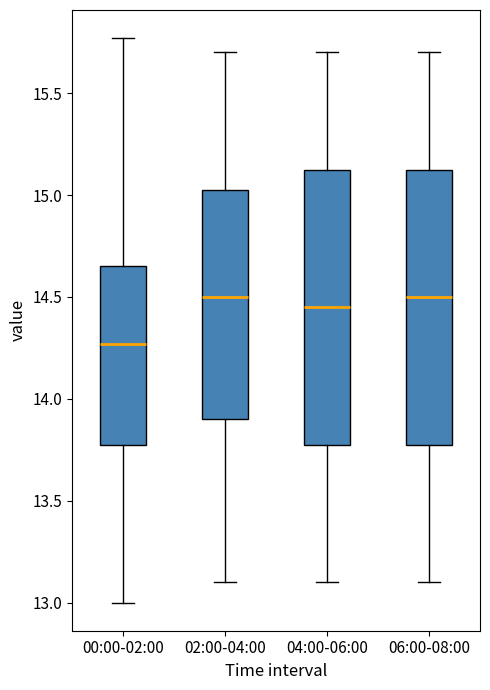

Reading left to right, transcribe this box plot: for each box, give where its median line is, the range the box spans, and where its two whiskers end, as read against the y-axis. The values are not printed on the chart, so give them approximately, as read against the axis.

00:00-02:00: median 14.25, box 13.80 to 14.65, whiskers 13.00 to 15.75
02:00-04:00: median 14.50, box 13.90 to 15.05, whiskers 13.10 to 15.70
04:00-06:00: median 14.45, box 13.80 to 15.15, whiskers 13.10 to 15.70
06:00-08:00: median 14.50, box 13.80 to 15.15, whiskers 13.10 to 15.70